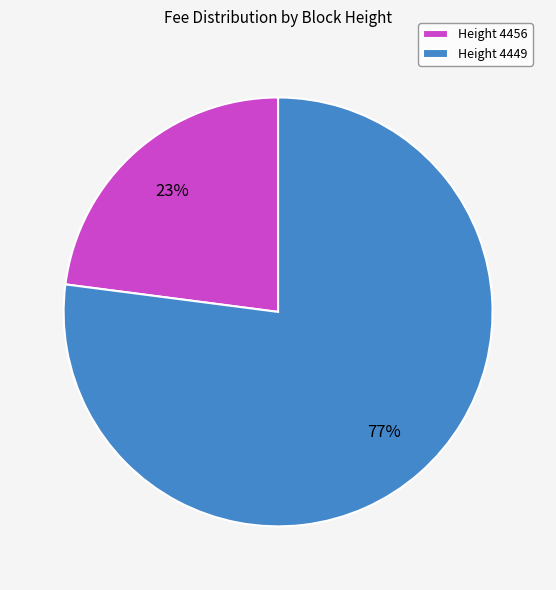

To the nearest percent, what is the average slice percentage?

50%